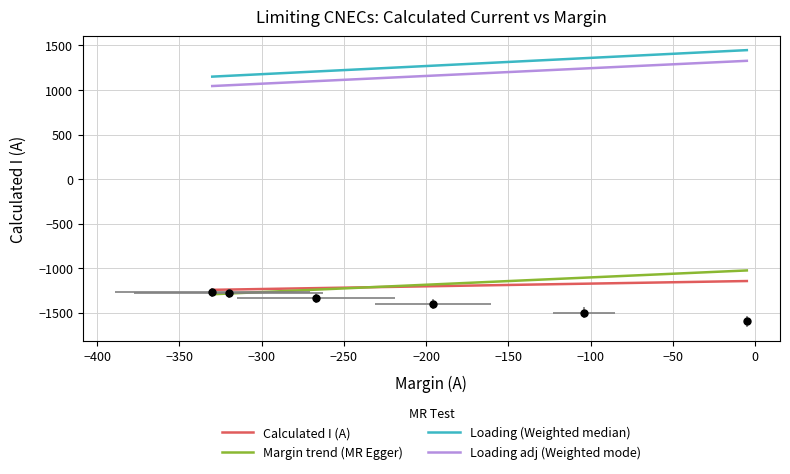

The value of Calculated I (A) at 4 is 1977. True or false?

False